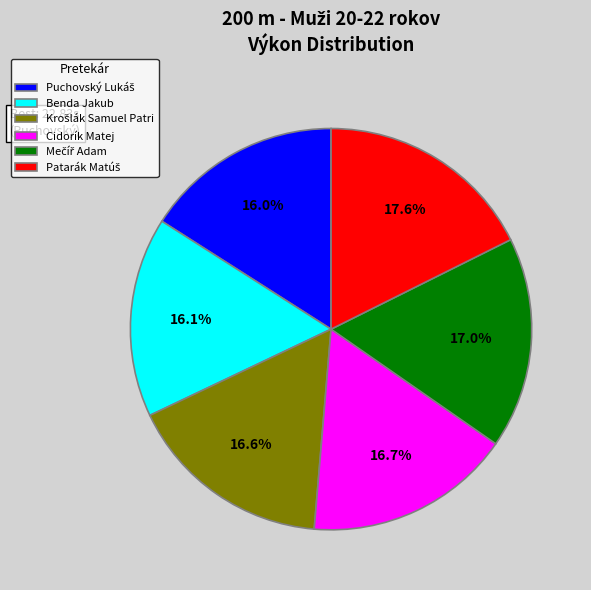

Does Benda Jakub account for over 50% of the chart?

No